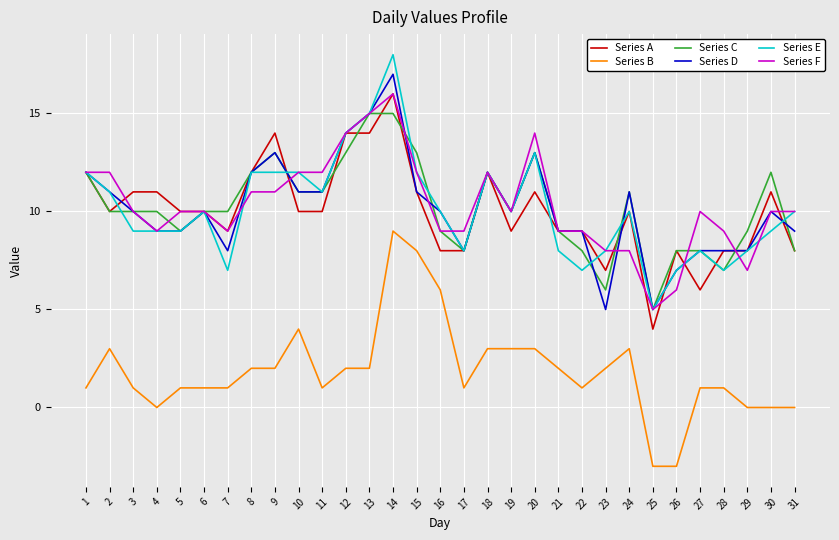

Does the chart display data point markers on the line(s)?

No